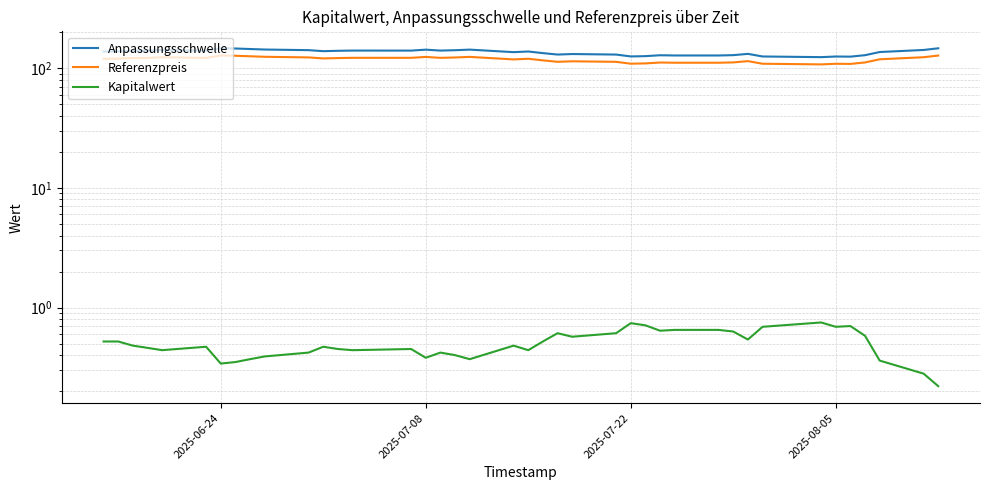

How many values in the Anpassungsschwelle series are below 138?

18